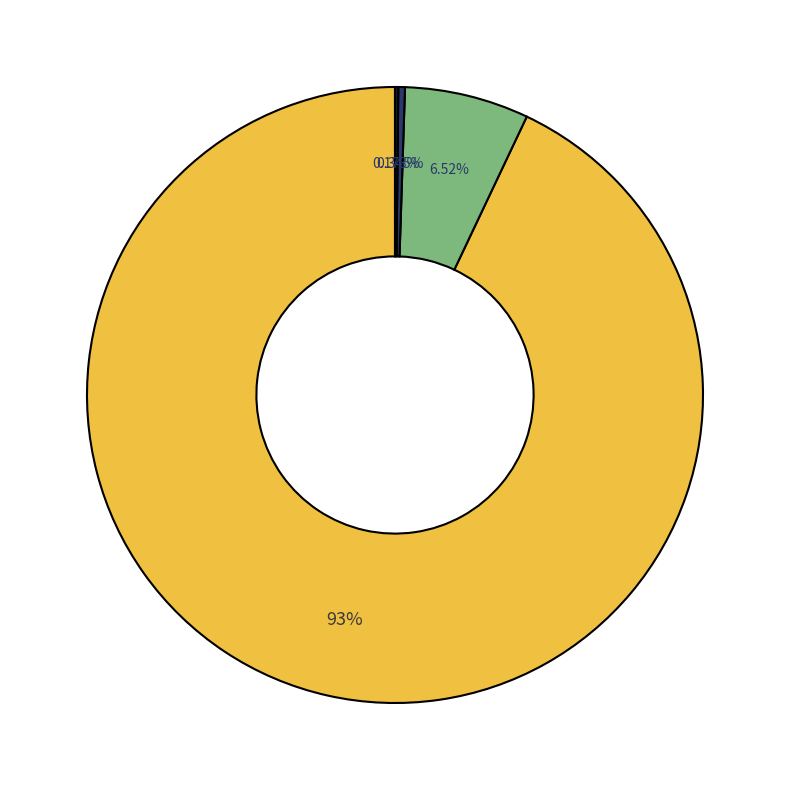

Does any single category account for the majority?

Yes